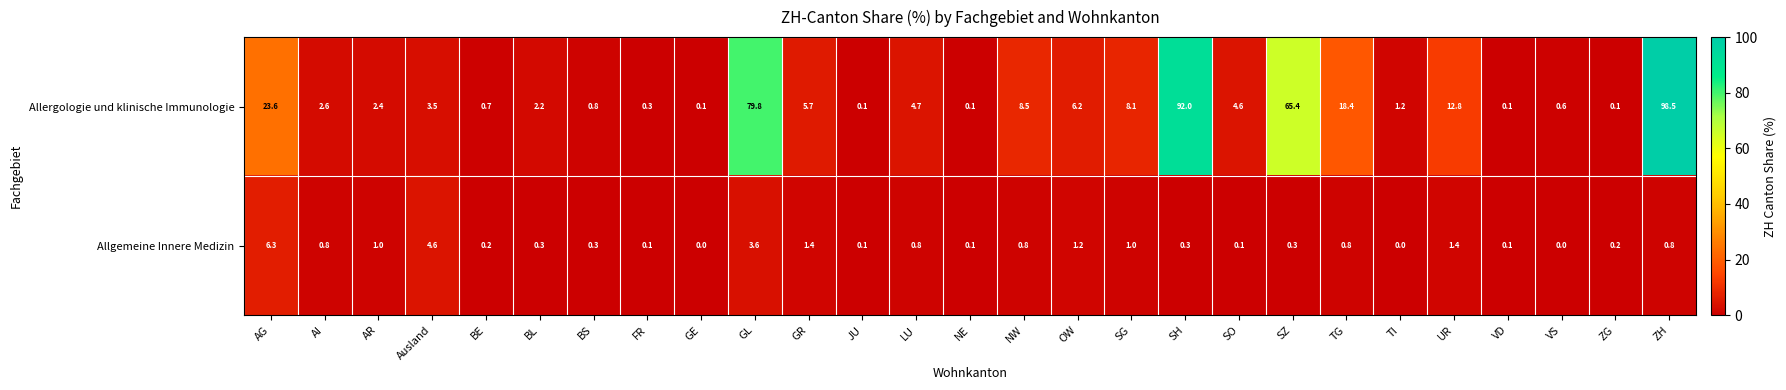

Count the number of data series in this chart.

2